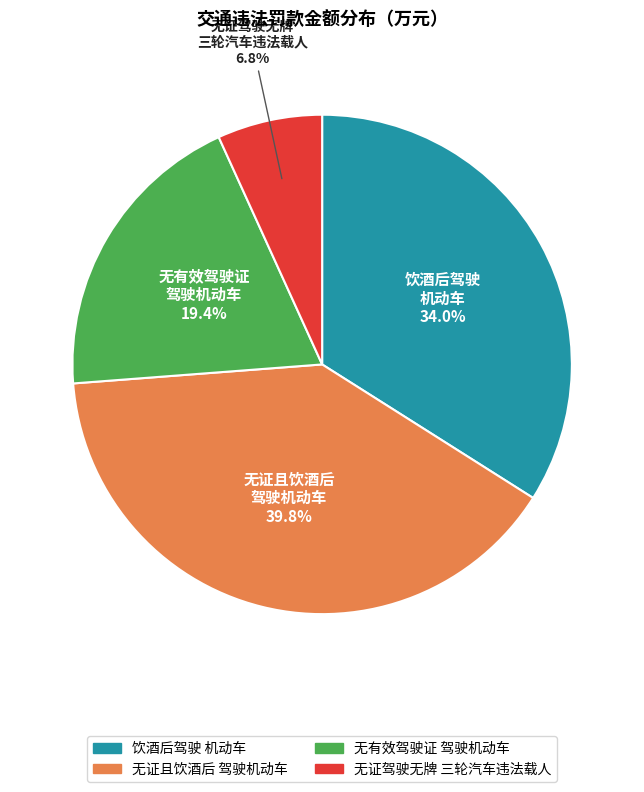

Does any single category account for the majority?

No